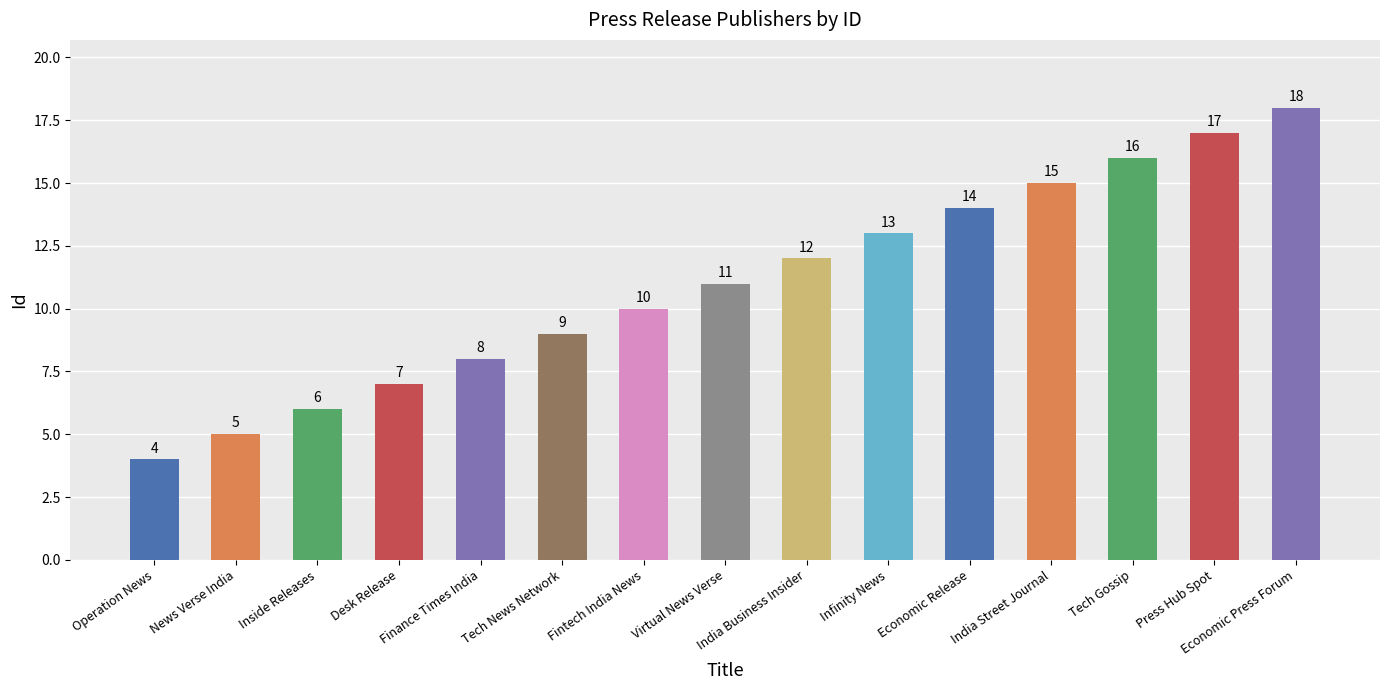

The value at India Street Journal is 10. True or false?

False